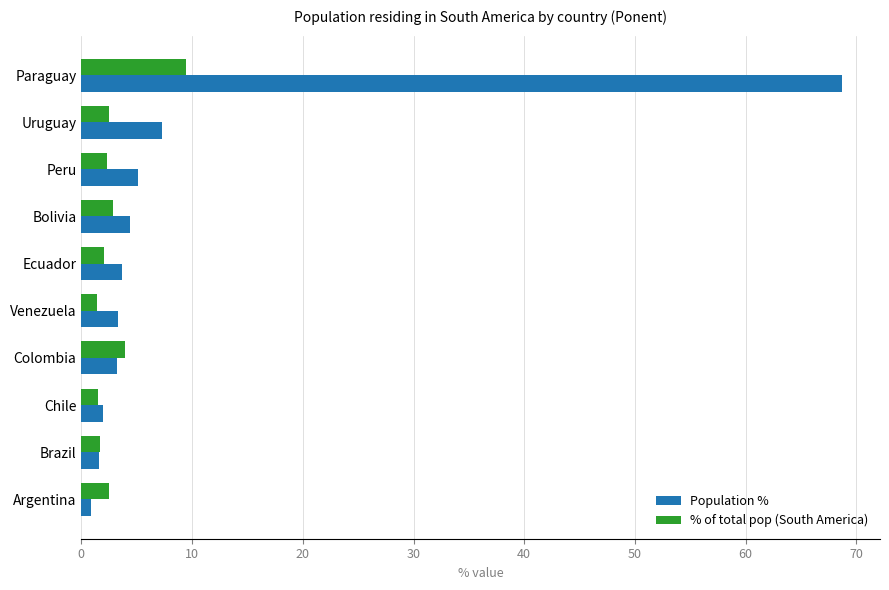

True or false: % of total pop (South America) has a value of 9.4 at Paraguay.

True